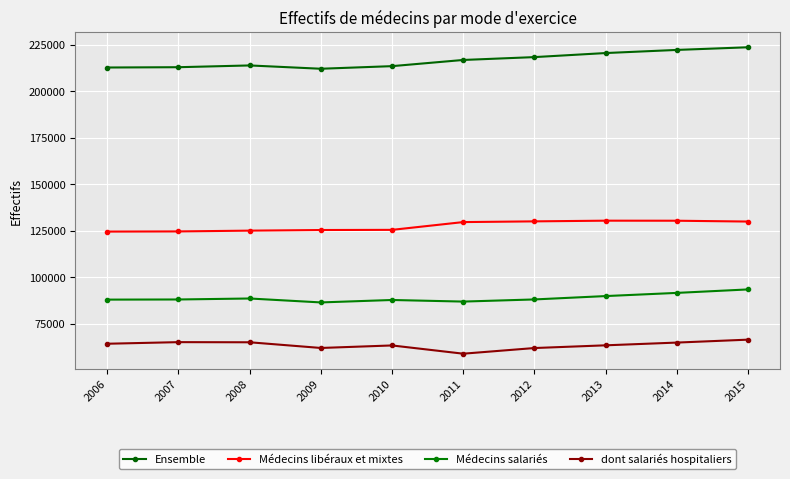

At which category is the sum across all series the highest?

2015